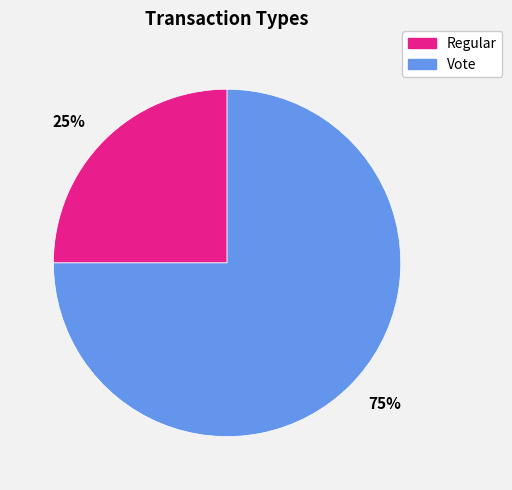

To the nearest percent, what is the difference between the largest and smallest slice percentages?

50%